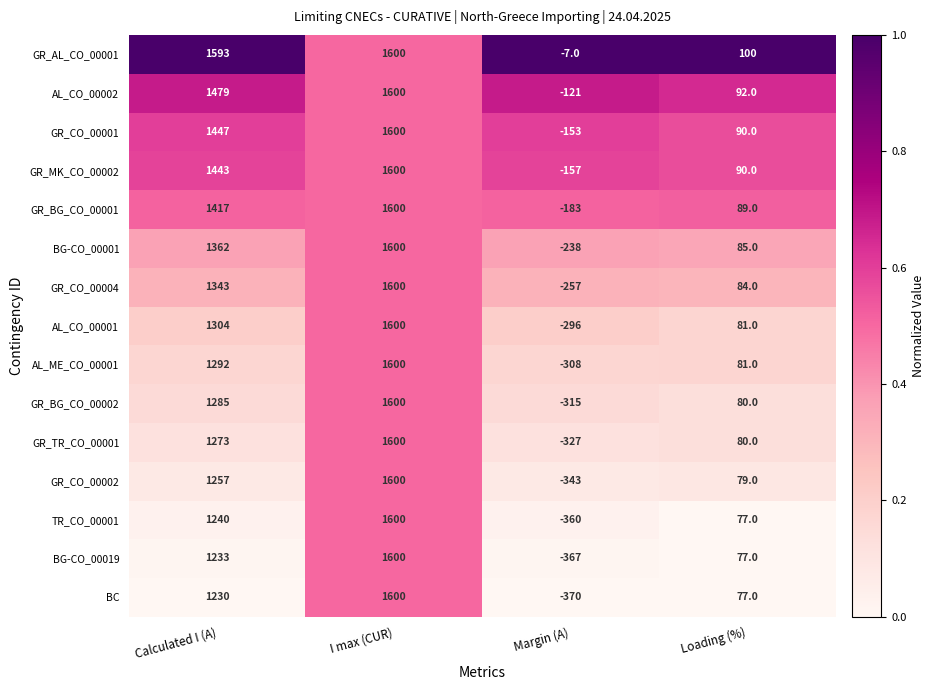

What is the sum of all BG-CO_00001 values?

2809